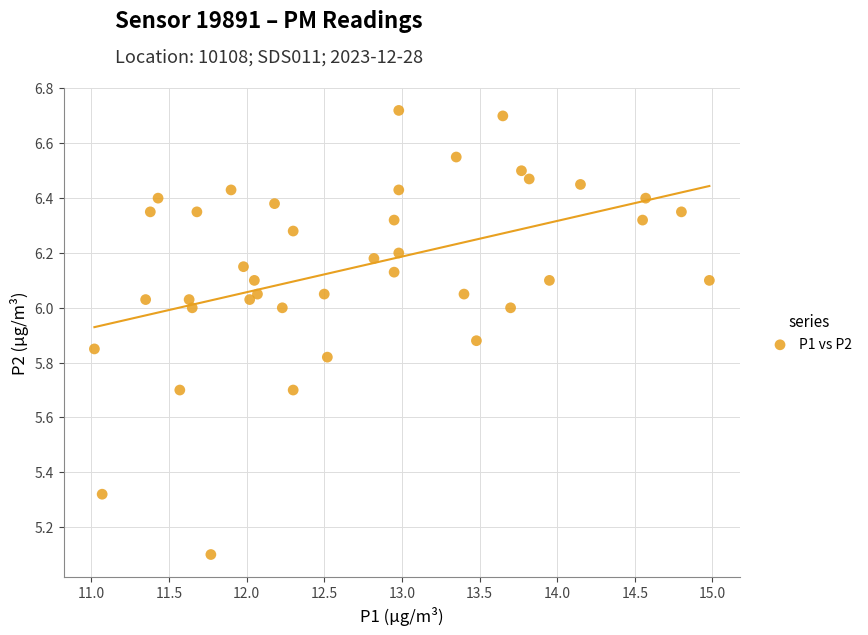

What is the range of X values (max minus min)?

4.0